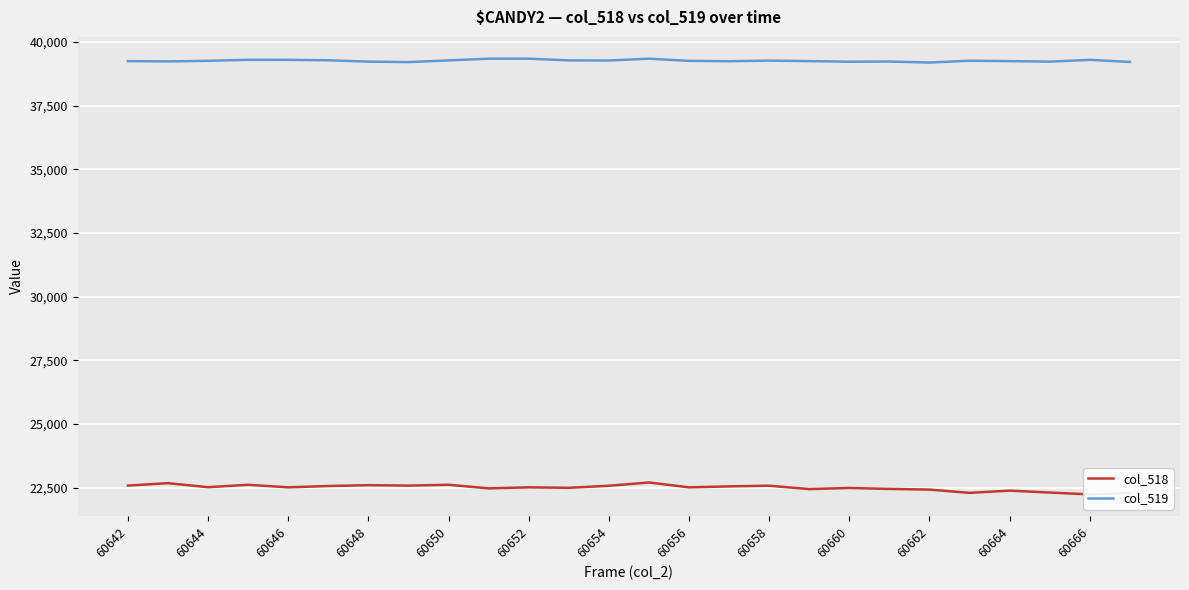

List the series in order of their overall mean, highest first.

col_519, col_518